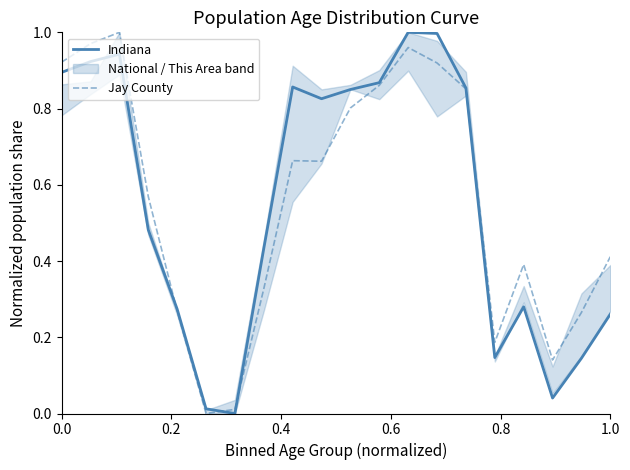

Which series ends up on top after the final intersection of Indiana and Jay County?

Jay County